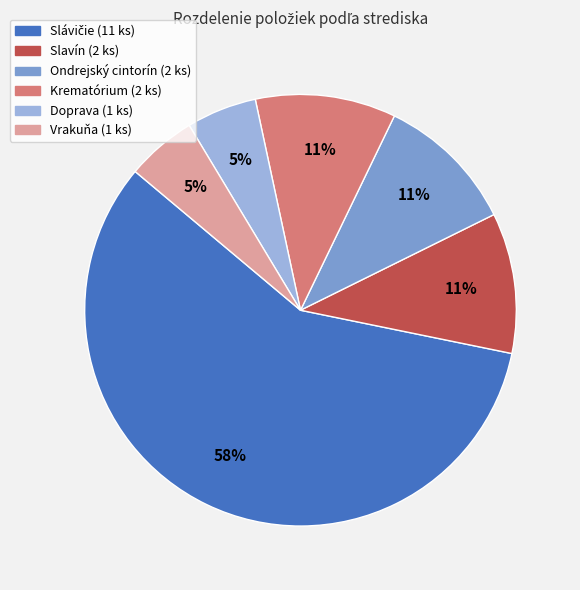

Does any single category account for the majority?

Yes